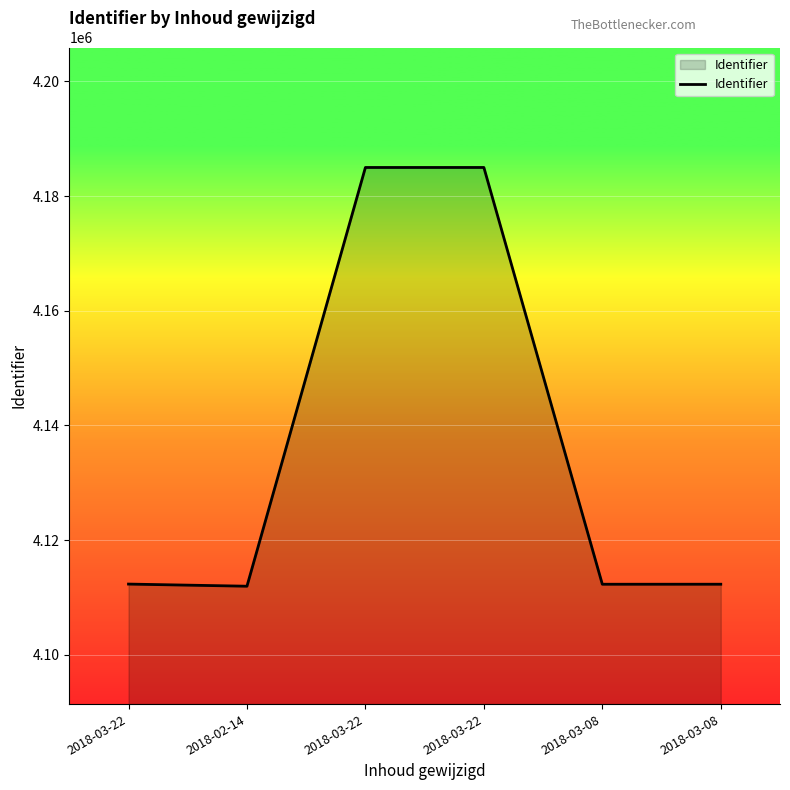

The chart shows a value of 866770 at 2018-03-22. True or false?

False